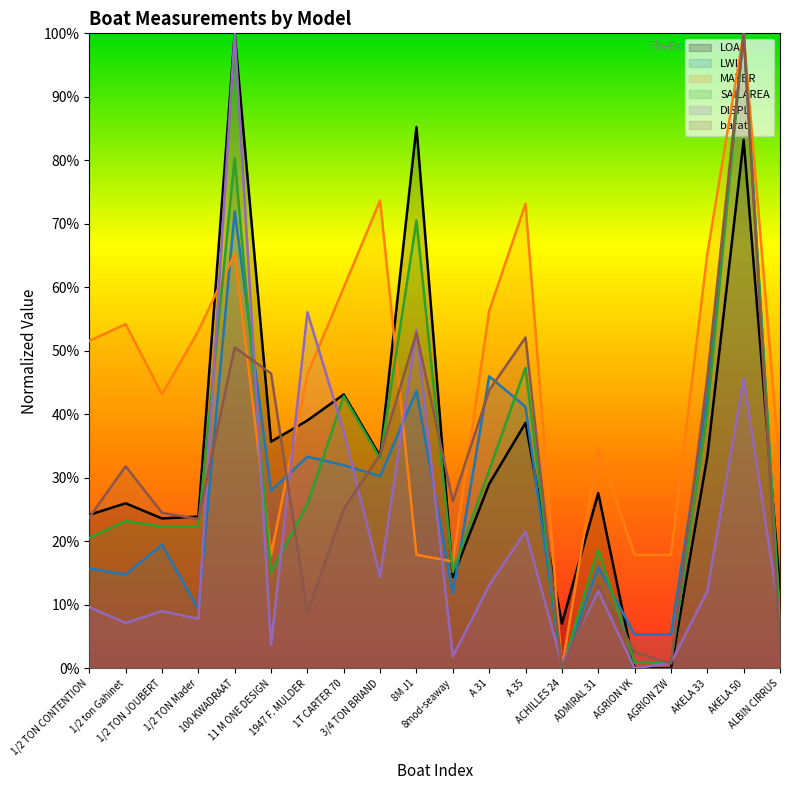

True or false: barat and DISPL cross at least once.

True